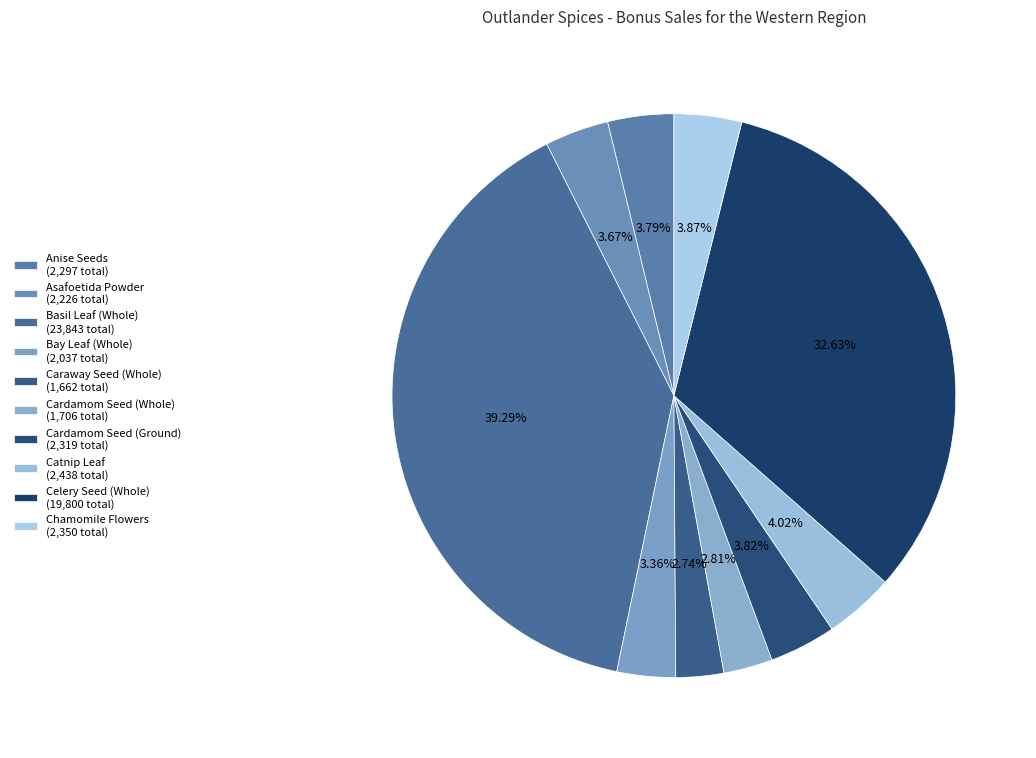

What percentage is NOT represented by Catnip Leaf?

96.0%